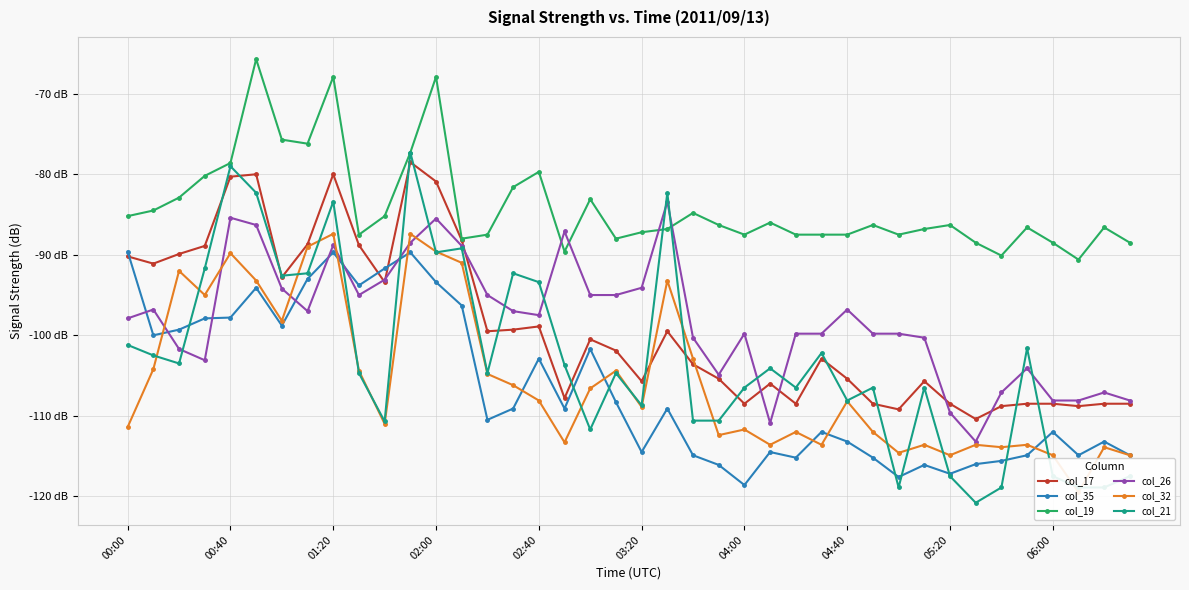

In col_17, how many points are higher than both neighbors (excluding endpoints)?

9